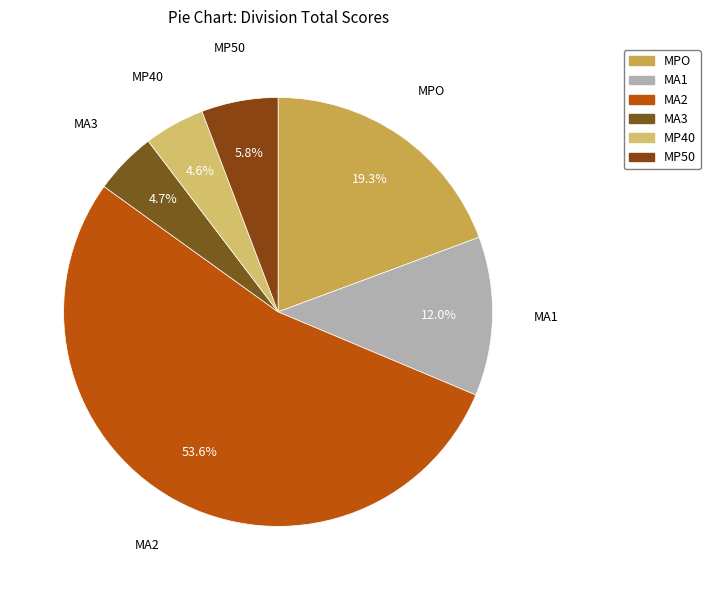

To the nearest percent, what is the average slice percentage?

17%